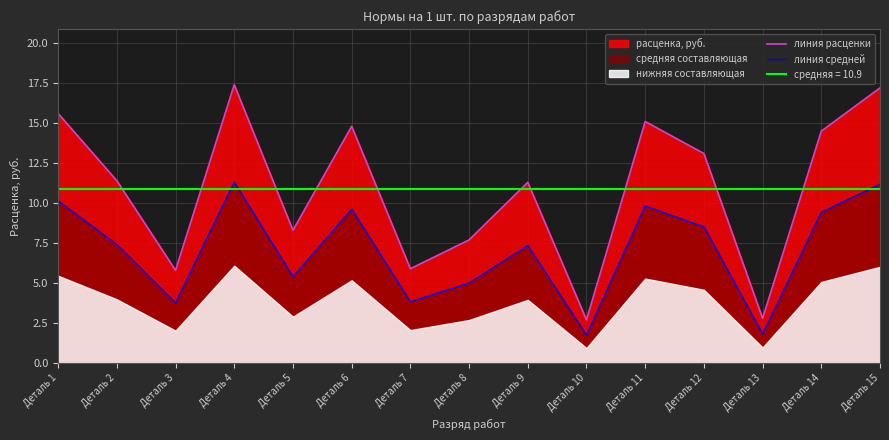

What is the minimum value shown in the chart?

1.8